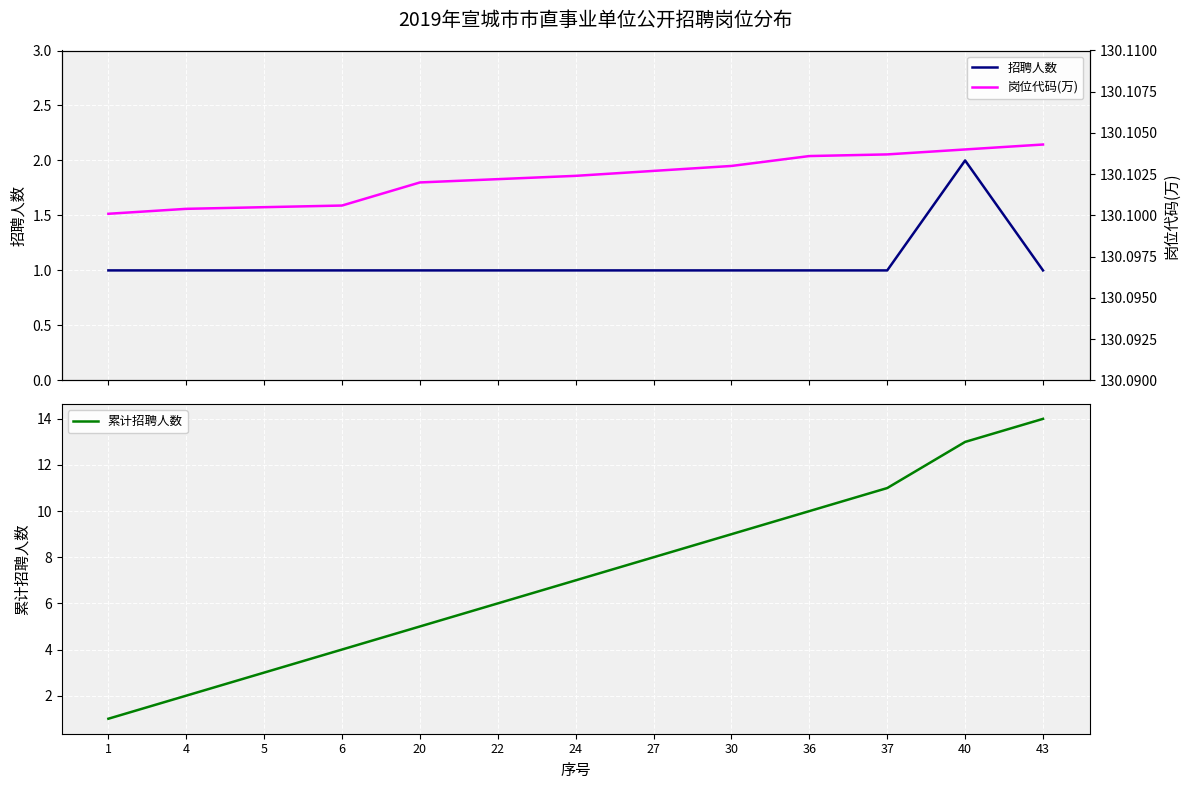

What is the value of the 岗位代码(万) point at the 13th from the left?

130.1